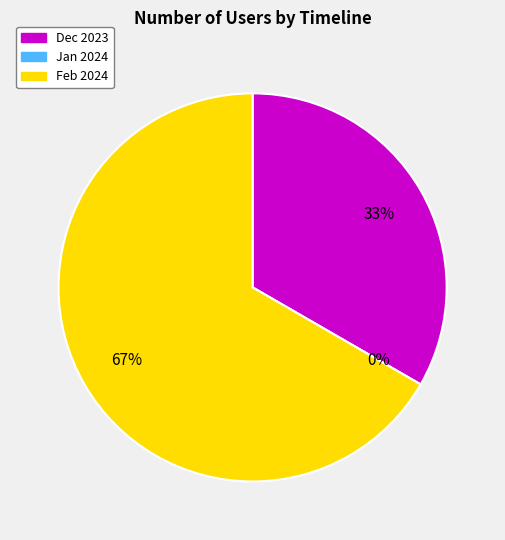

What is the smallest slice in the pie chart?

2024-01-01T00:00:00.000Z